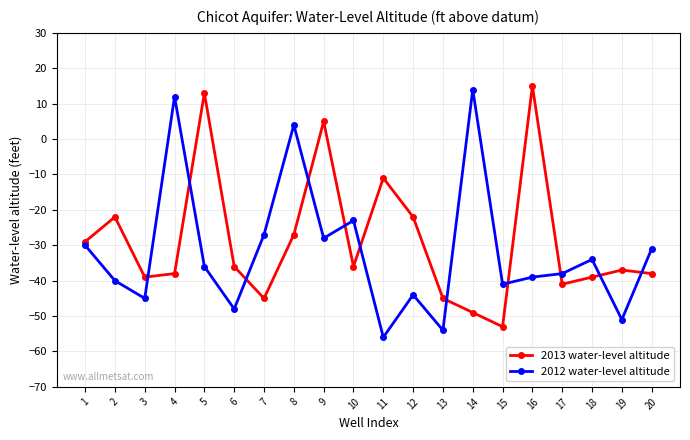

Which series changed the most between 3 and 18?

2012 water-level altitude